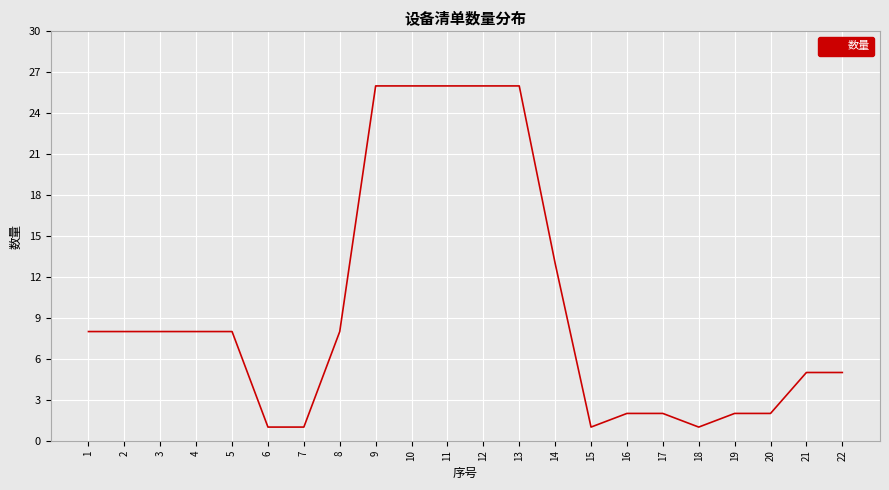

The value at 14 is 19. True or false?

False